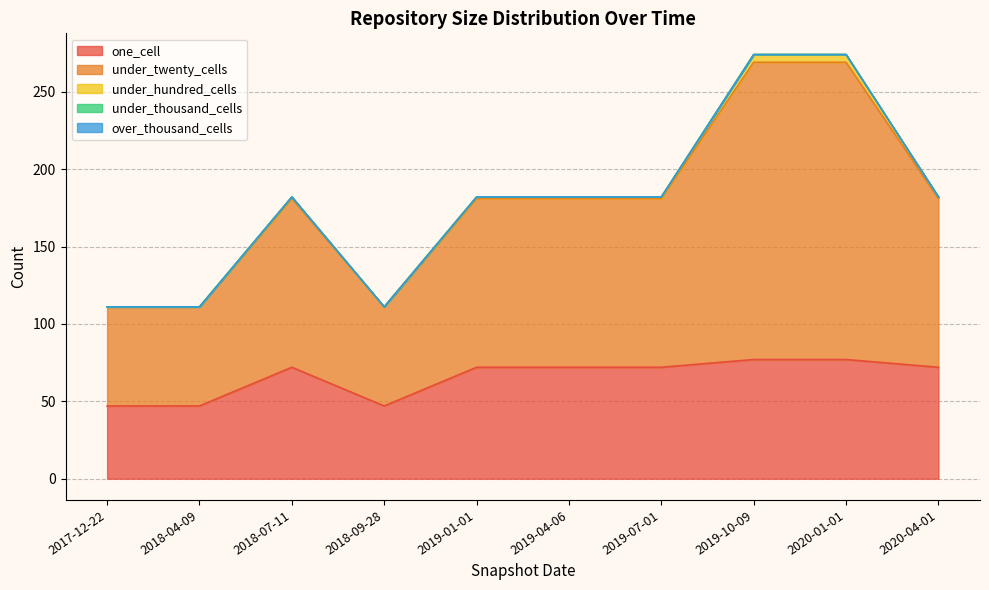

What is the label of the 9th point from the left?

2020-01-01